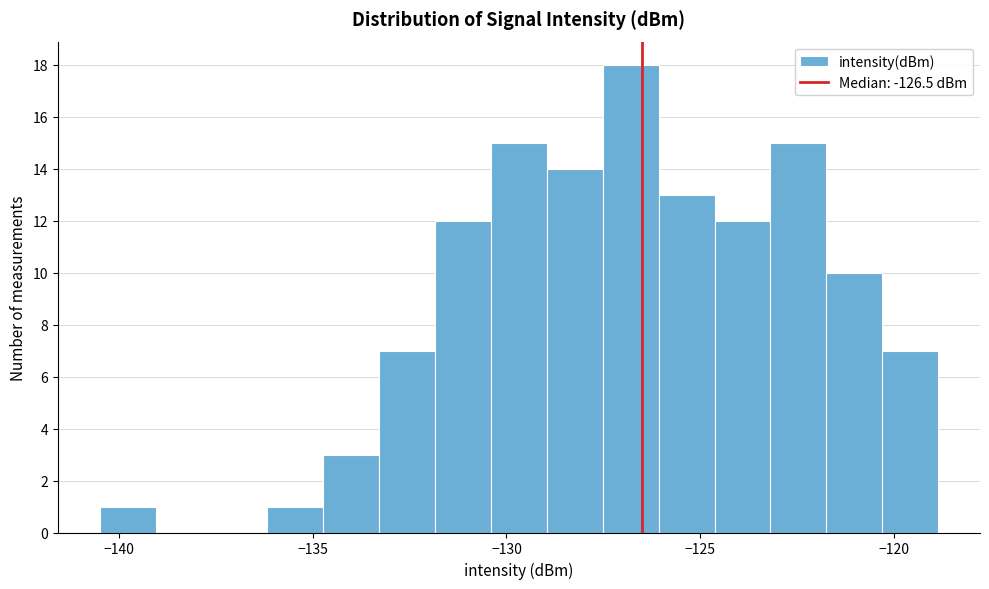

Read against the x-axis, roughly where is the centre of the tallest bar?

-127.0